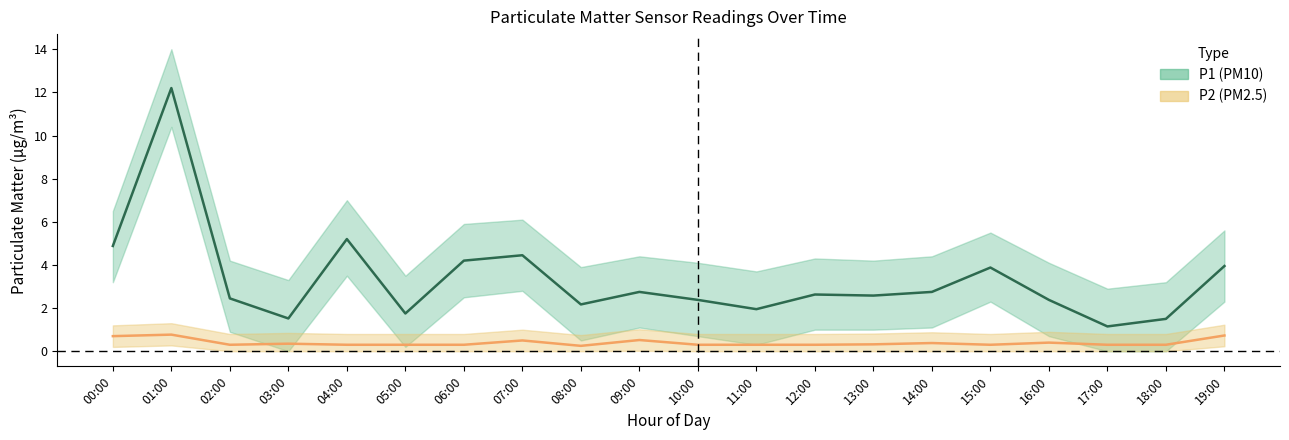

How many times do P2 and P1_lower cross each other?

6